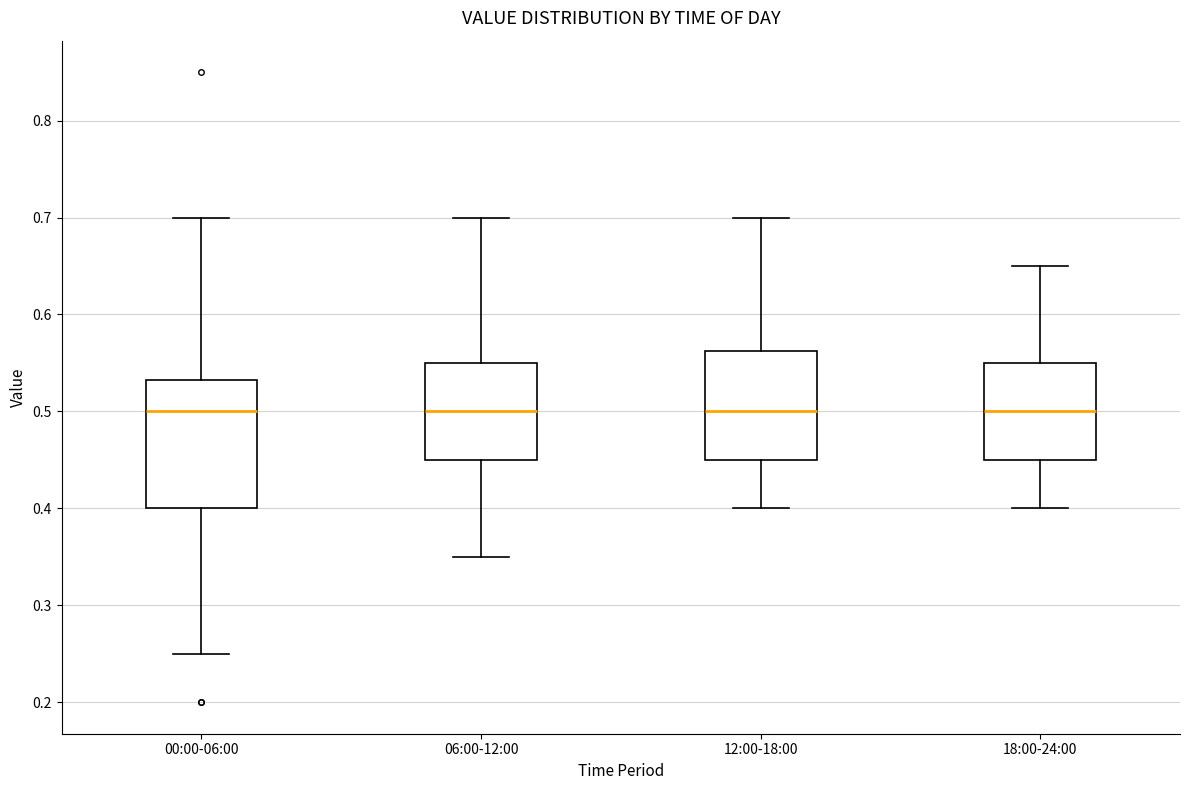

Reading left to right, read every box against the y-axis: the position of its median line, the range the box covers, and the ends of its whiskers. The values are not printed on the chart, so give them approximately, as read against the axis.

00:00-06:00: median 0.50, box 0.40 to 0.53, whiskers 0.25 to 0.70
06:00-12:00: median 0.50, box 0.45 to 0.55, whiskers 0.35 to 0.70
12:00-18:00: median 0.50, box 0.45 to 0.56, whiskers 0.40 to 0.70
18:00-24:00: median 0.50, box 0.45 to 0.55, whiskers 0.40 to 0.65